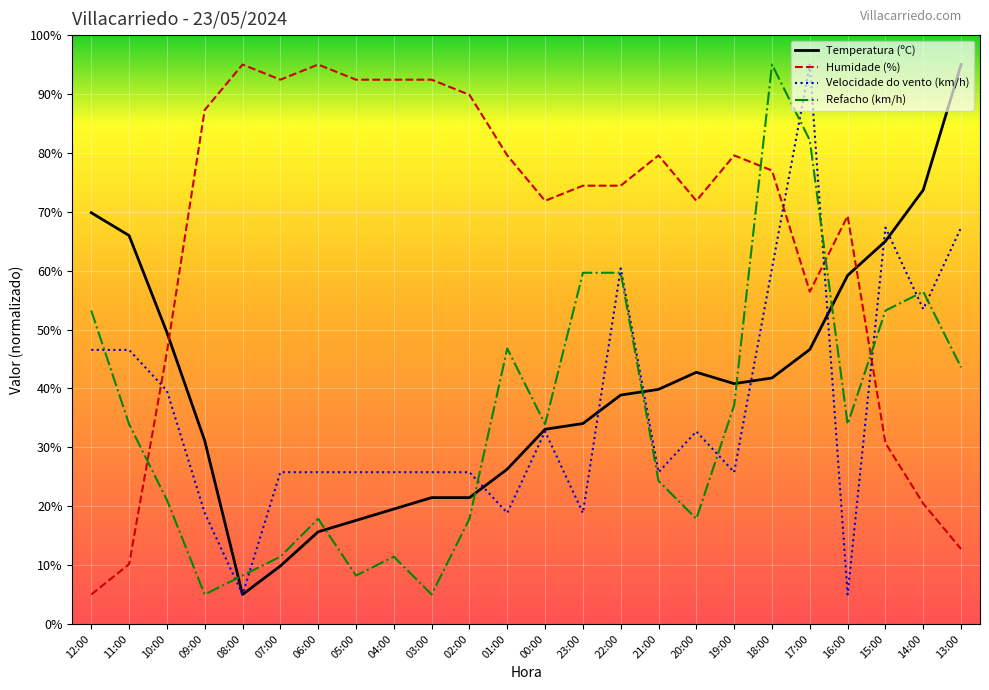

Reading left to right, what are all the values shown in this chart?

Temperatura (ºC): 69.8	66.0	49.5	31.1	5.0	9.8	15.6	17.6	19.5	21.5	21.5	26.3	33.1	34.0	38.9	39.8	42.7	40.8	41.8	46.6	59.2	65.0	73.7	95.0
Humidade (%): 5.0	10.1	46.1	87.3	95.0	92.4	95.0	92.4	92.4	92.4	89.9	79.6	71.9	74.4	74.4	79.6	71.9	79.6	77.0	56.4	69.3	30.7	20.4	12.7
Velocidade do vento (km/h): 46.5	46.5	39.6	18.8	5.0	25.8	25.8	25.8	25.8	25.8	25.8	18.8	32.7	18.8	60.4	25.8	32.7	25.8	60.4	95.0	5.0	67.3	53.5	67.3
Refacho (km/h): 53.2	33.9	21.1	5.0	8.2	11.4	17.9	8.2	11.4	5.0	17.9	46.8	33.9	59.6	59.6	24.3	17.9	37.1	95.0	82.1	33.9	53.2	56.4	43.6